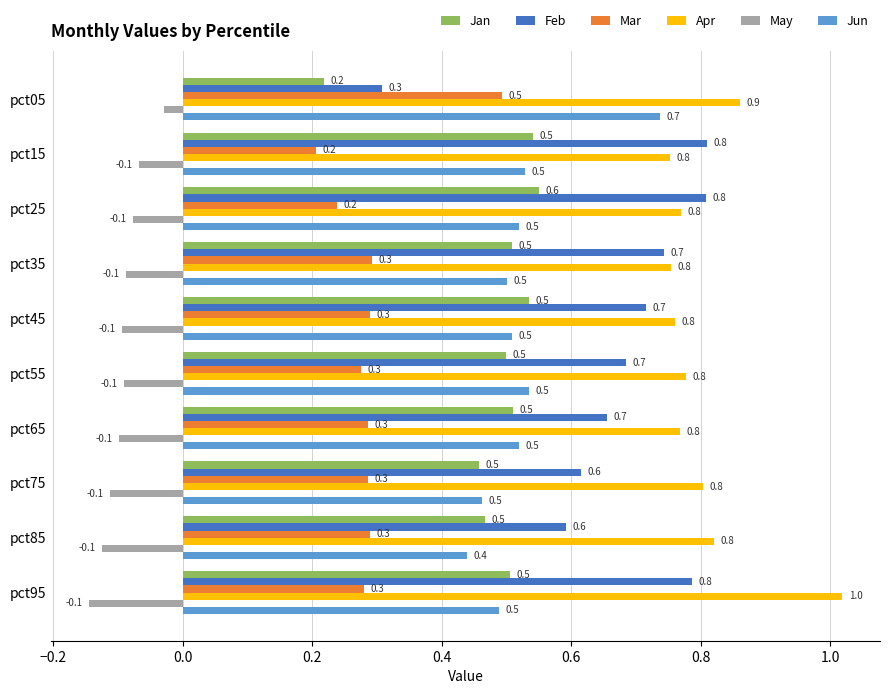

At which category is the sum across all series the highest?

pct95